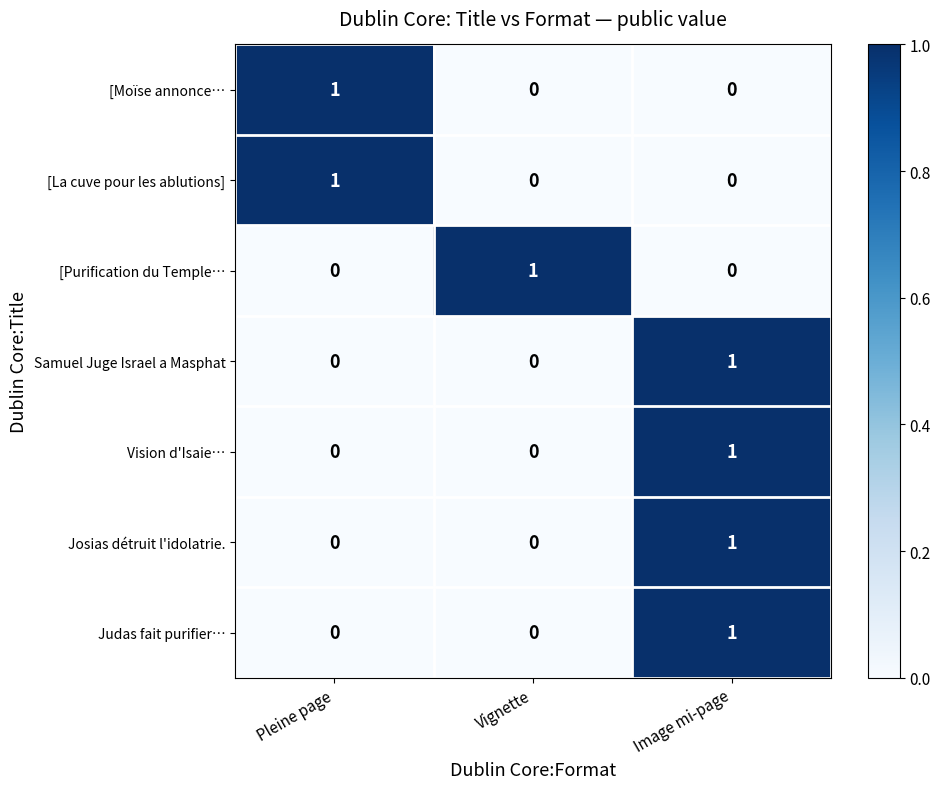

Which category has the highest value in the [Purification du Temple… series?

Vignette